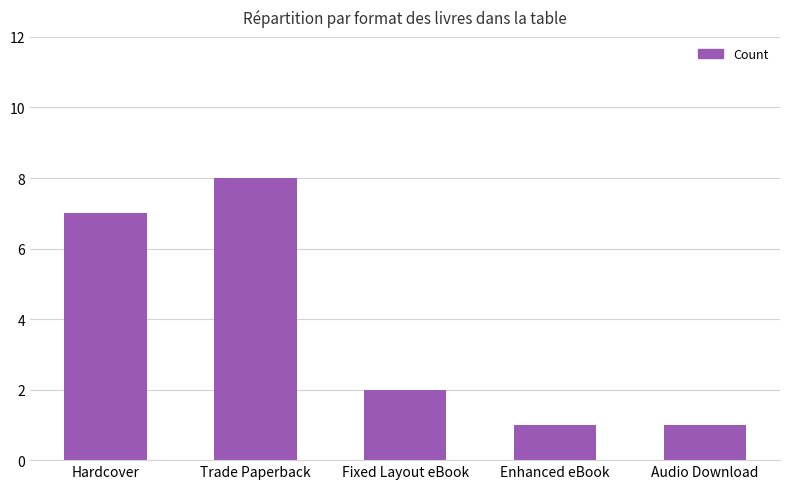

Read the value at Hardcover.

7